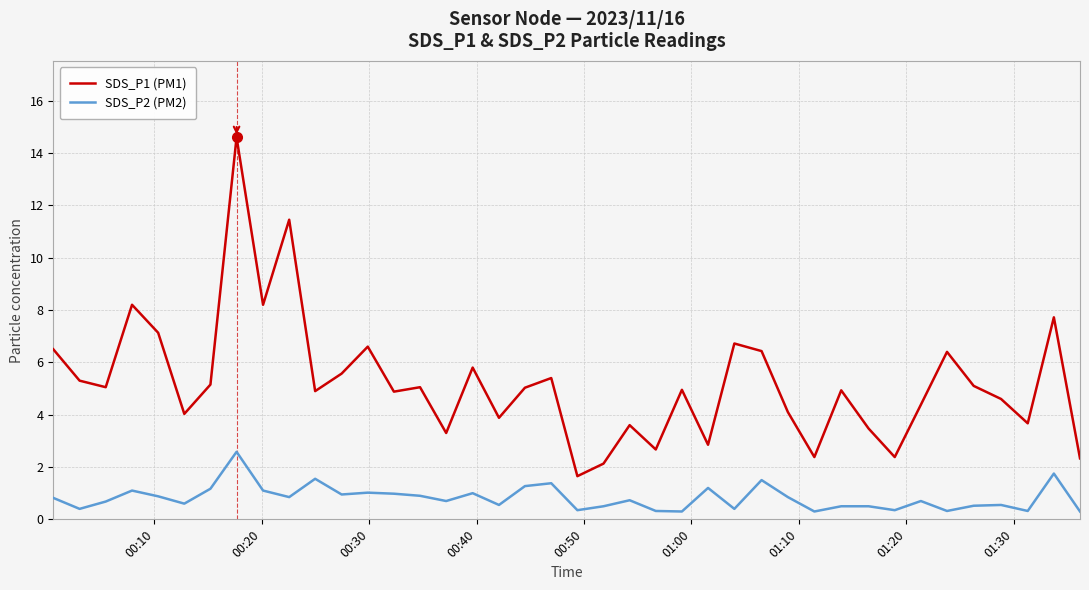

True or false: SDS_P1 (PM1) and SDS_P2 (PM2) cross at least once.

False